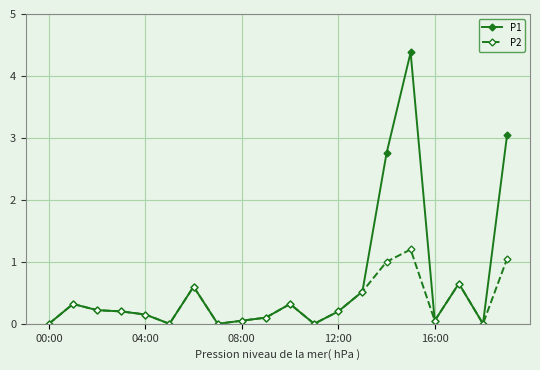

True or false: P1 has more than 2 points higher than both neighbors.

True